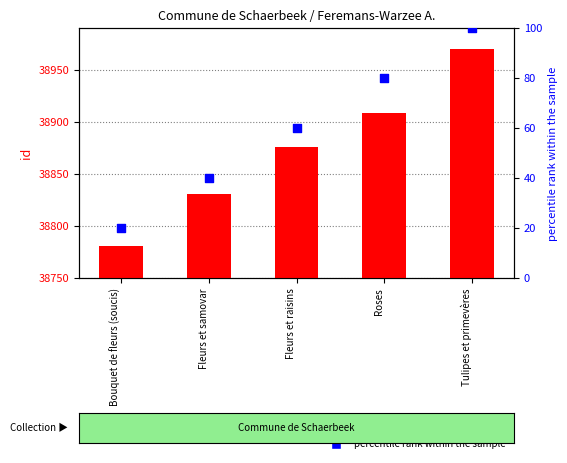

Which series has the largest total across all categories?

id